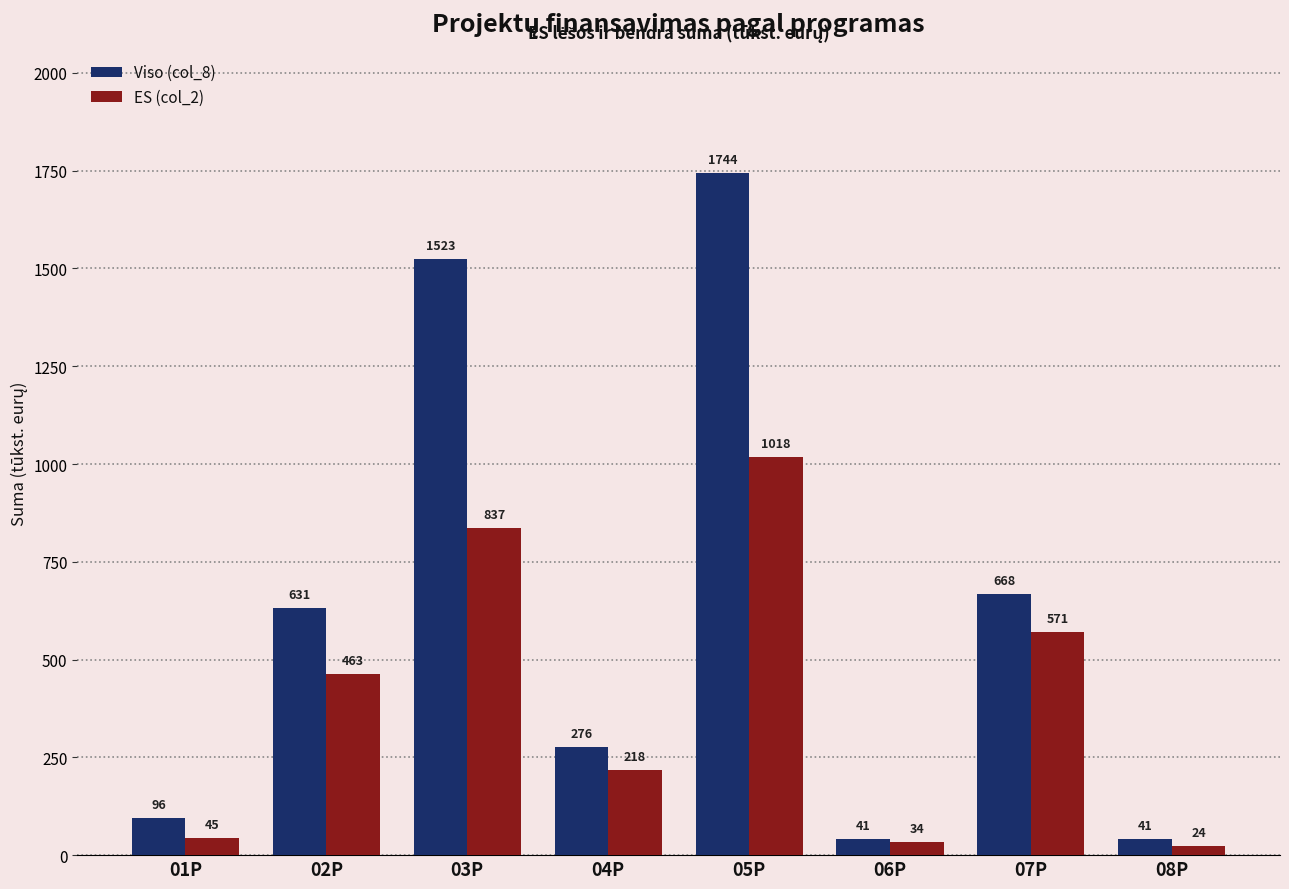

Which series has the widest spread of values?

Viso (col_8)